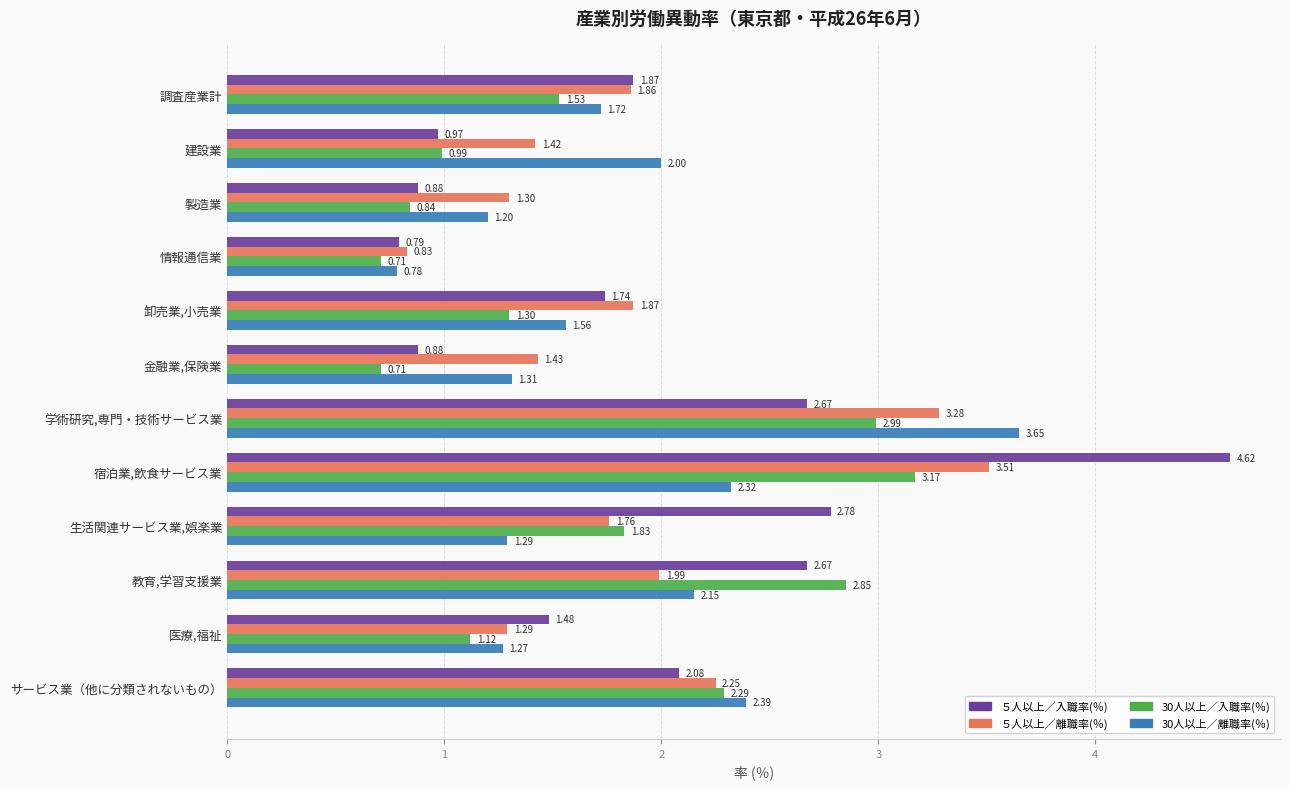

Which series changed the most between 金融業,保険業 and 生活関連サービス業,娯楽業?

５人以上／入職率(％)